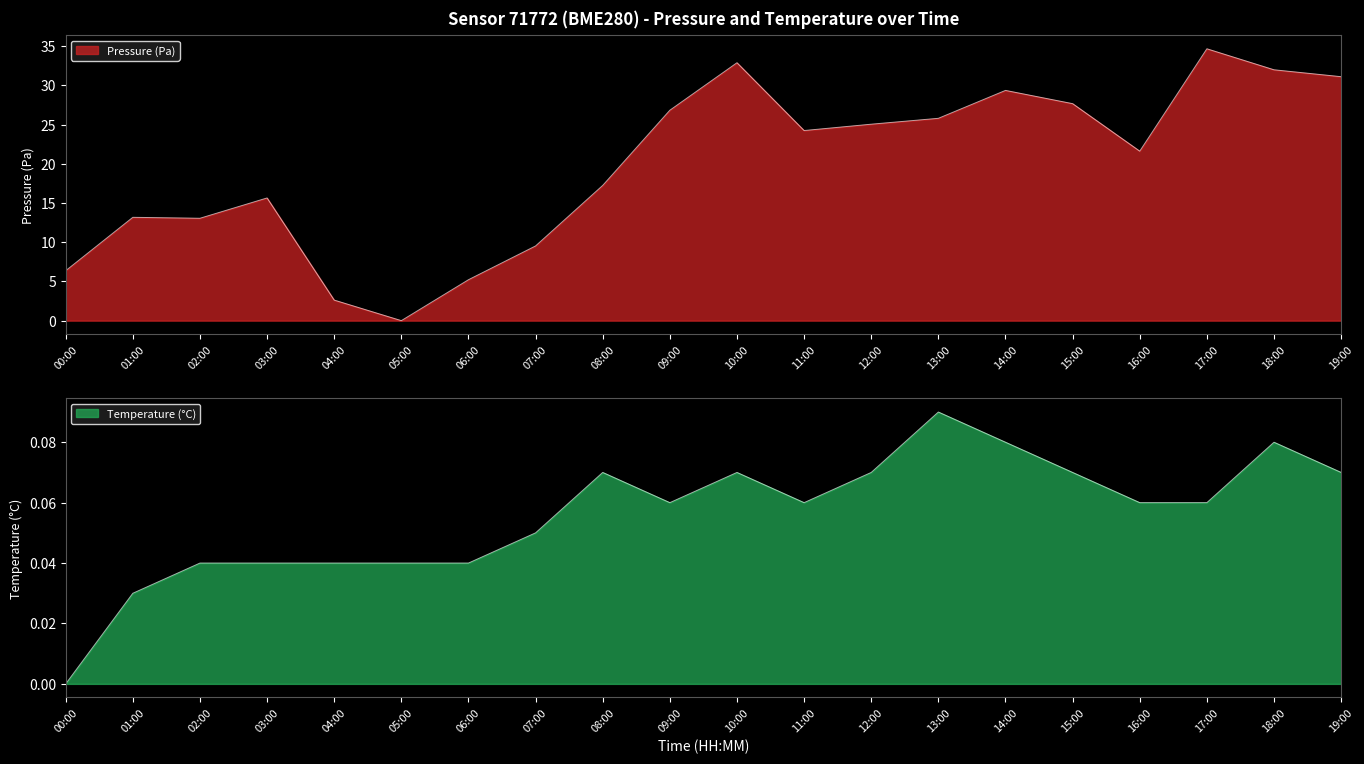

Which series has the widest spread of values?

pressure